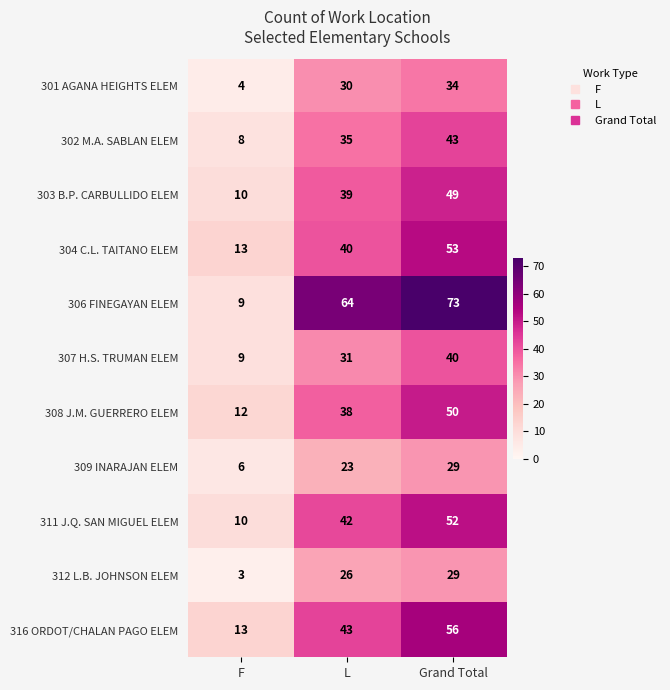

What is the greatest value displayed?

73